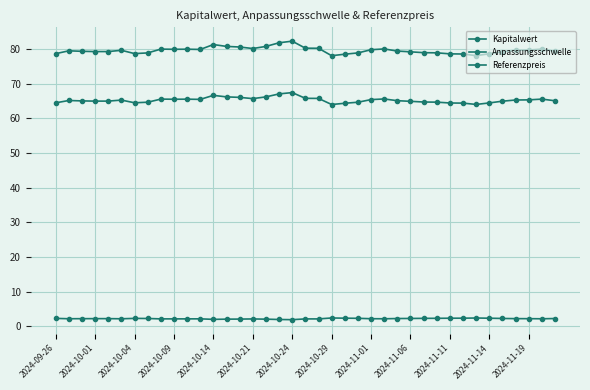

How many data points does each series have?

39